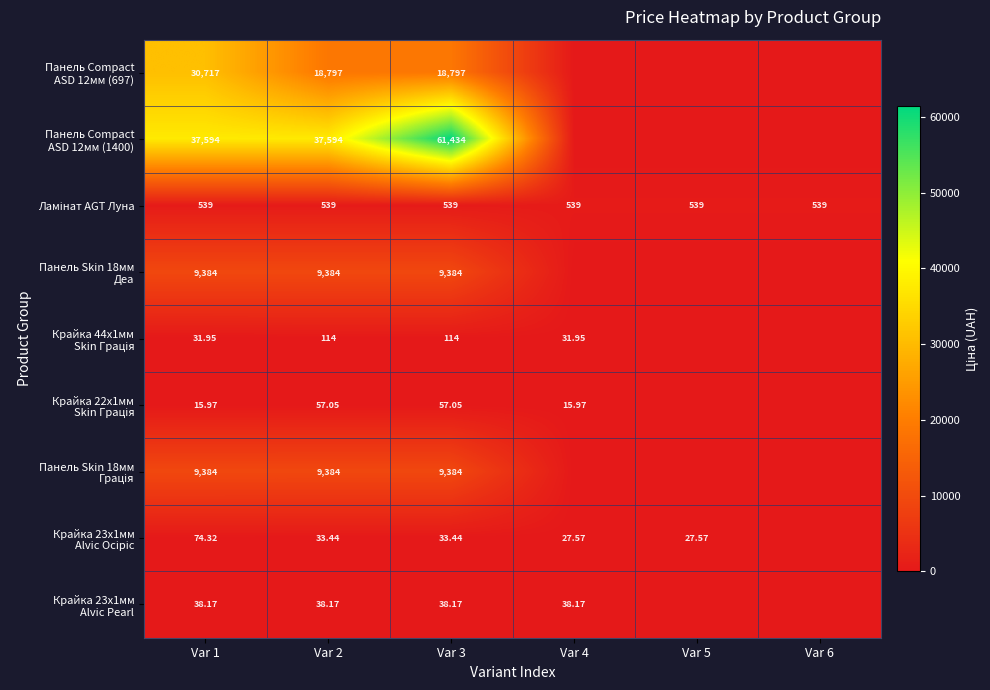

The Панель Skin 18мм Деа series shows 9384.0 at Var 3. True or false?

True